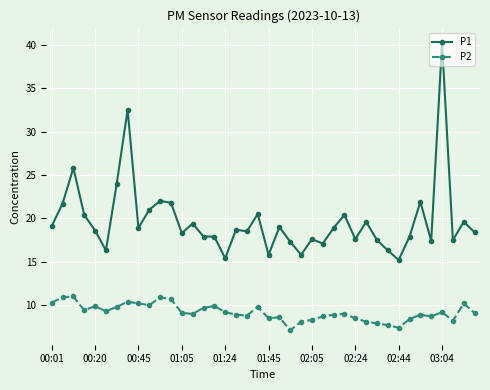

How many lines are shown in the chart?

2